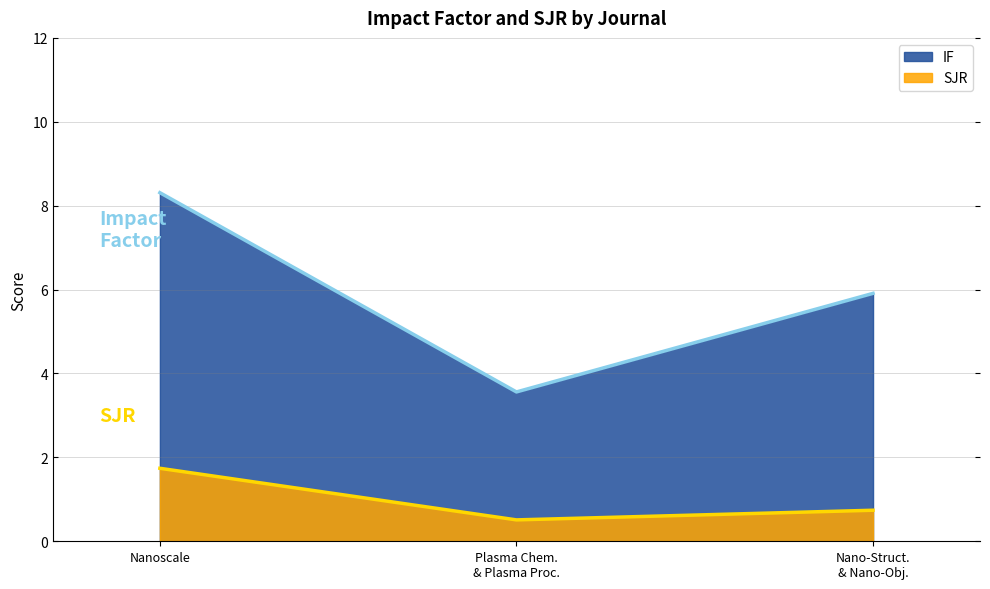

What are all the series names shown in the legend?

IF, SJR